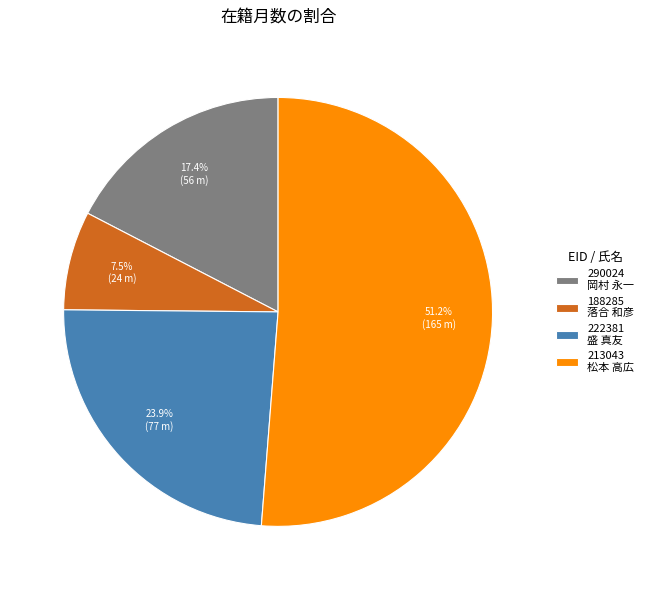

What is the ratio of the value at 290024 岡村 永一 to the value at 222381 盛 真友?

0.7